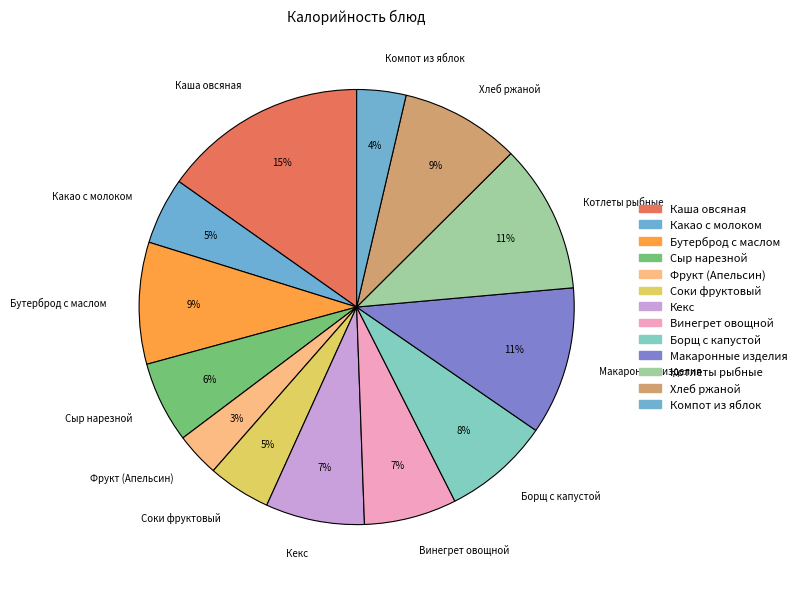

Which slice is the largest?

Каша овсяная